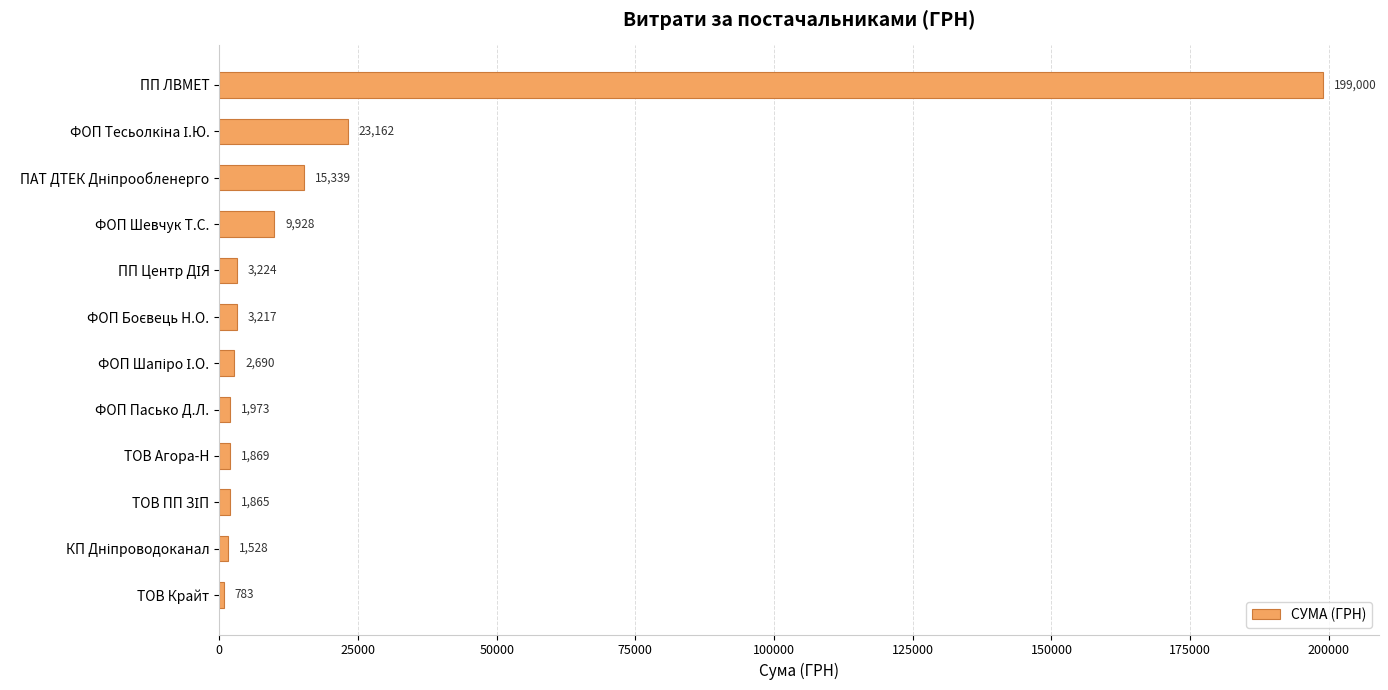

What is the average value?

22048.2